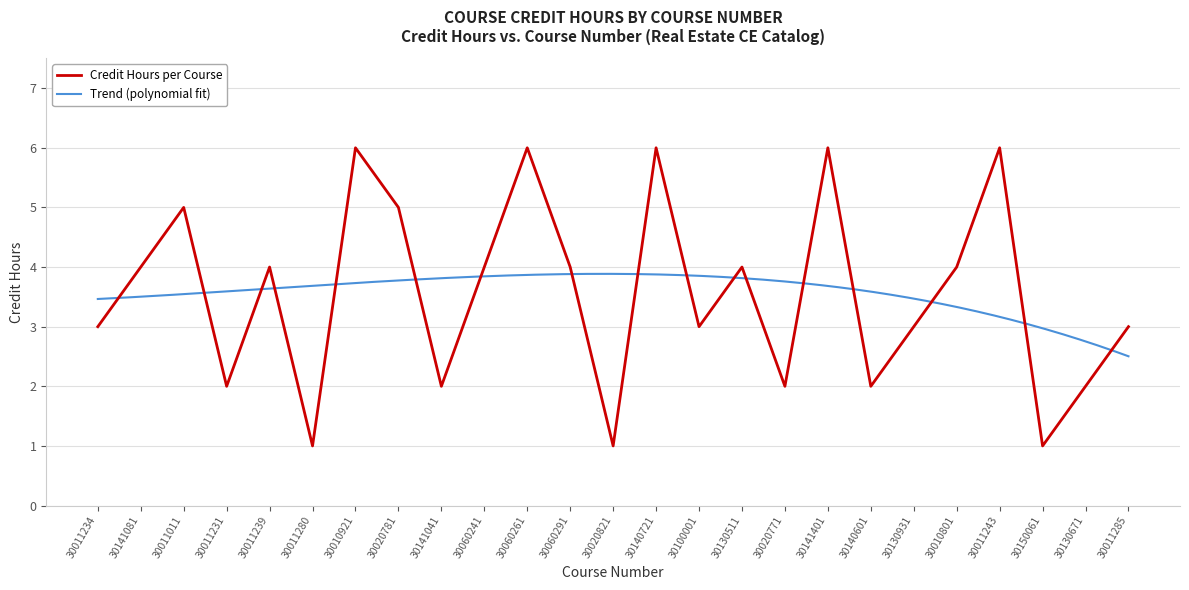

Reading right to left, what are all the values shown in this chart?

30011285=3	30130671=2	30150061=1	30011243=6	30010801=4	30130931=3	30140601=2	30141401=6	30020771=2	30130511=4	30100001=3	30140721=6	30020821=1	30060291=4	30060261=6	30060241=4	30141041=2	30020781=5	30010921=6	30011280=1	30011239=4	30011231=2	30011011=5	30141081=4	30011234=3